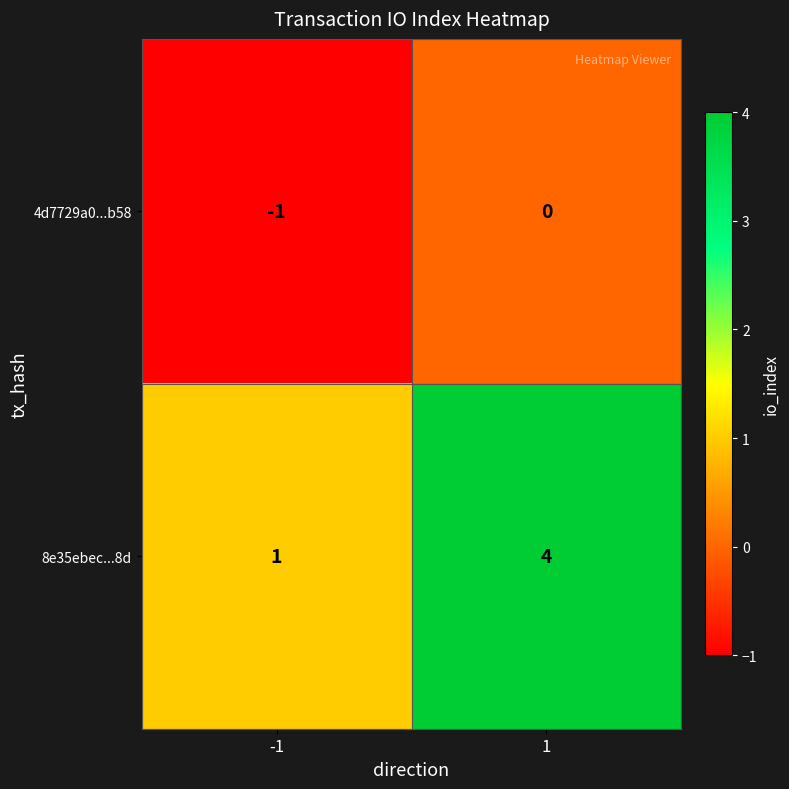

Rank the series by their average value, from highest to lowest.

8e35ebec...8d, 4d7729a0...b58